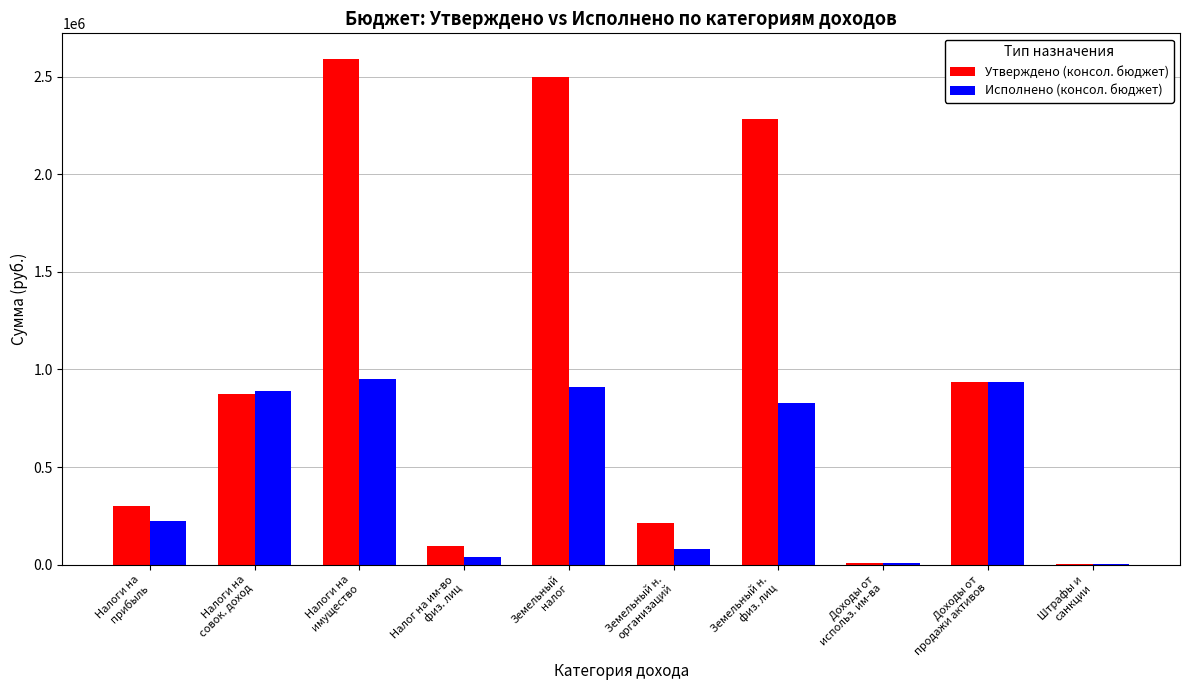

Which series has the largest range (max minus min)?

Утверждено (консол. бюджет)